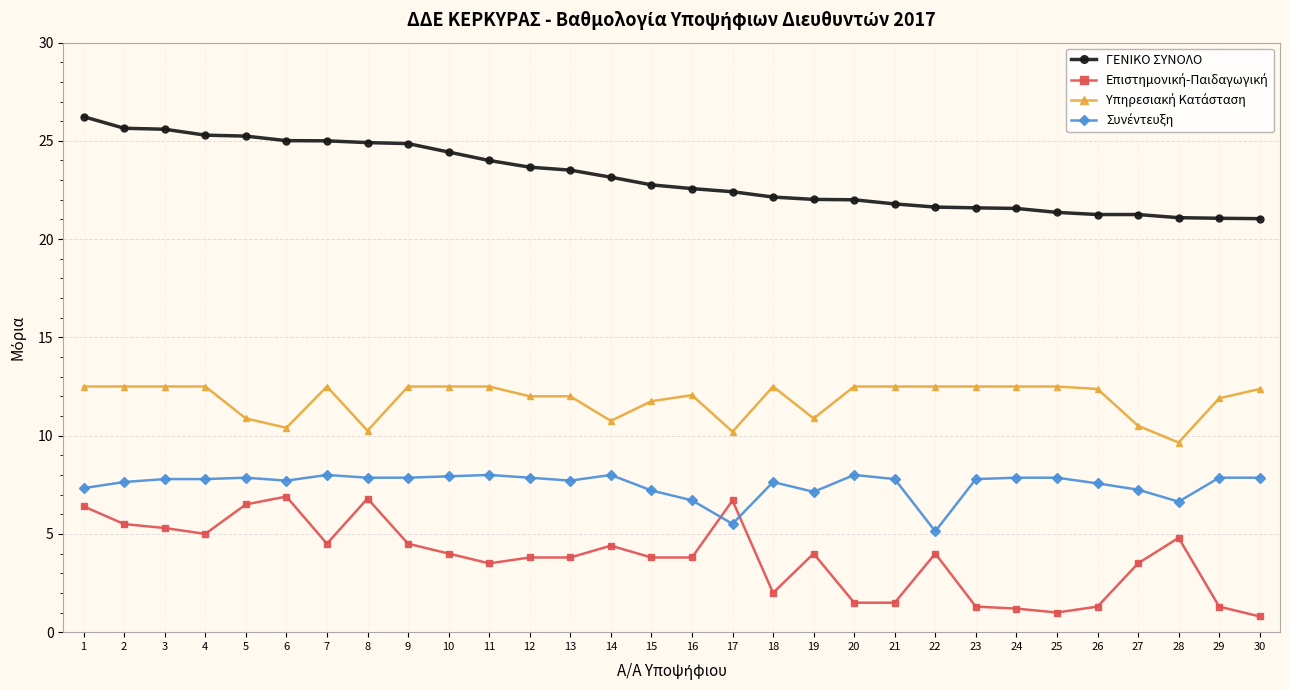

What is the spread (max minus min) of values at 15?

19.0